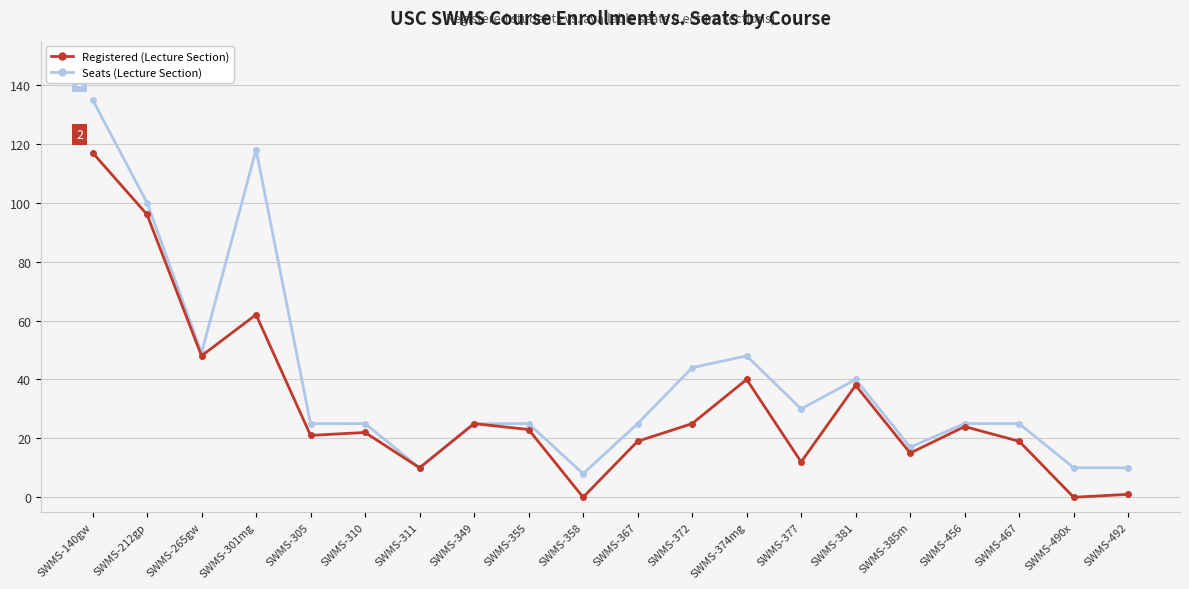

At which category does the chart reach its peak across all series?

SWMS-140gw